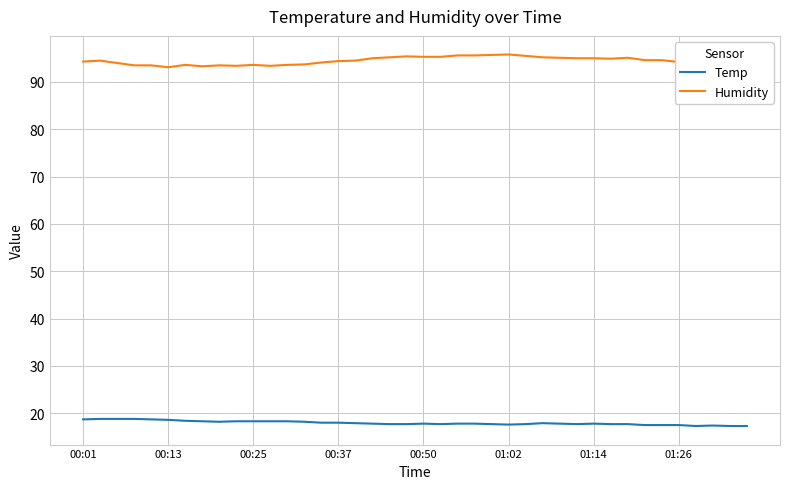

List the series in order of their peak value, highest first.

Humidity, Temp